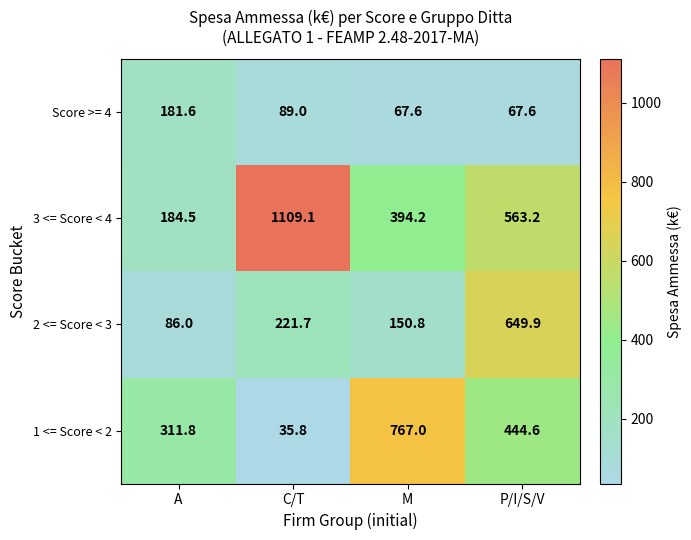

Is it true that 2 <= Score < 3 equals 150.2 at C/T?

False